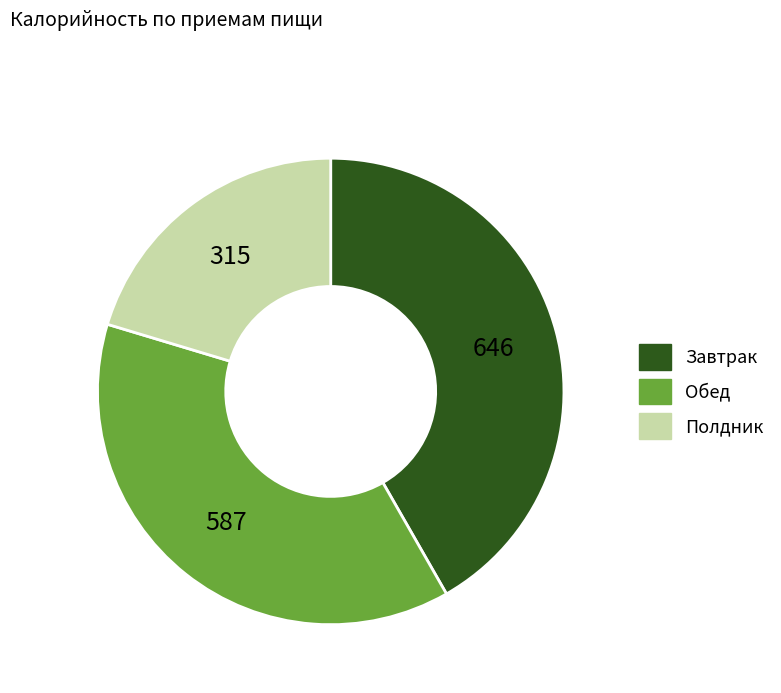

How many slices are in this pie chart?

3